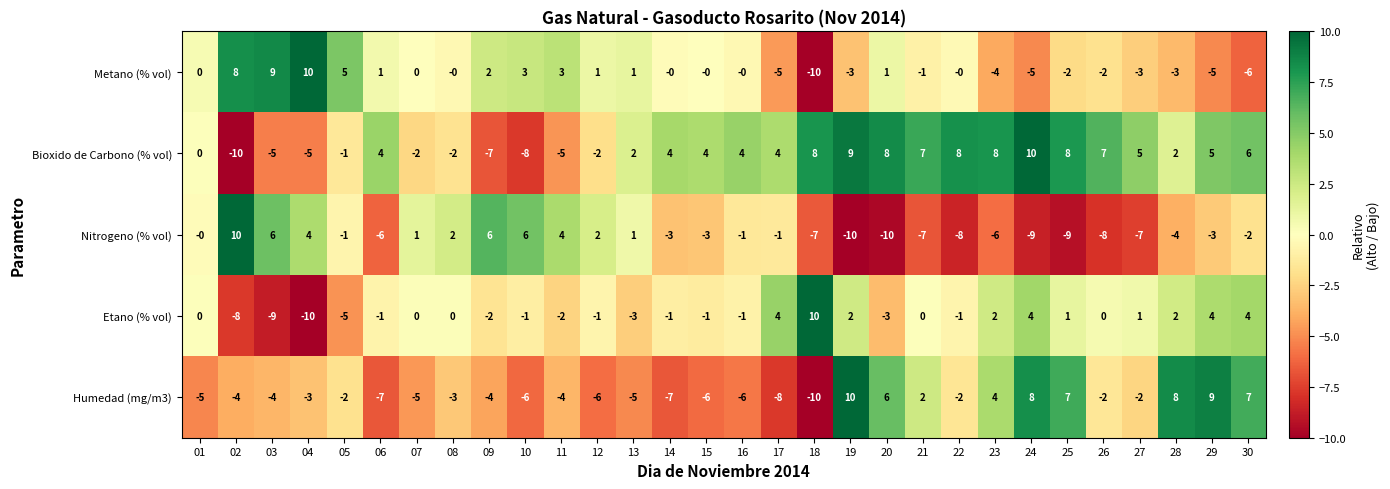

At 04, list the series in order from largest to smallest.

Metano (% vol), Nitrogeno (% vol), Humedad (mg/m3), Bioxido de Carbono (% vol), Etano (% vol)